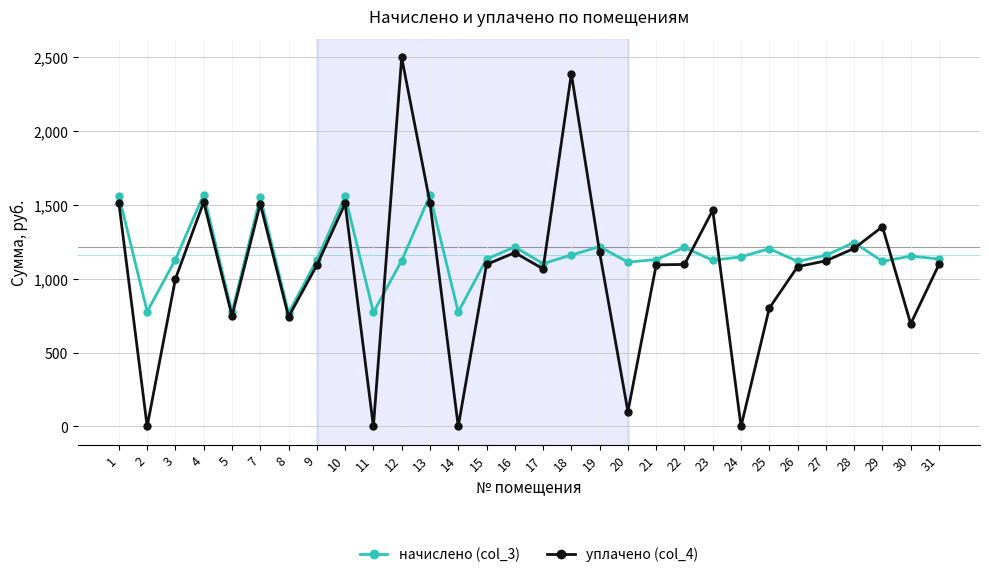

What are all the series names shown in the legend?

начислено (col_3), уплачено (col_4)